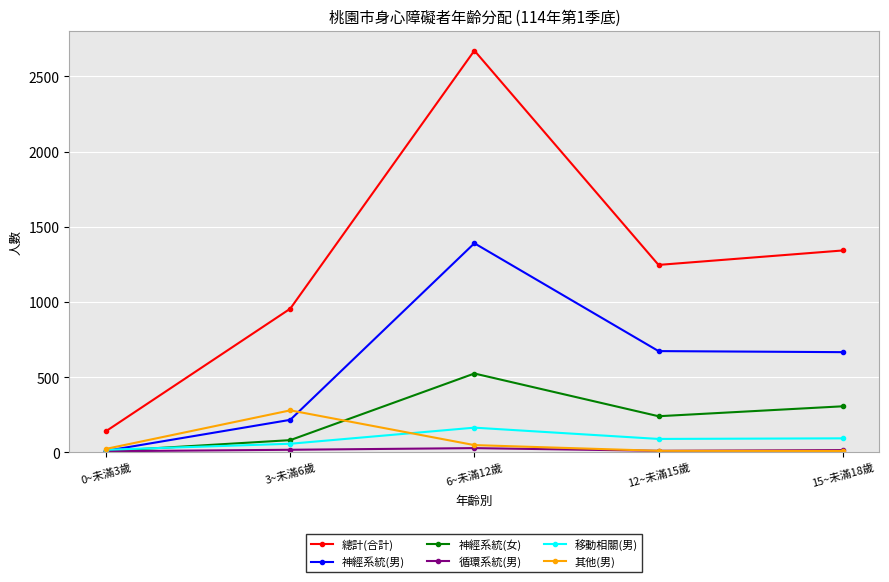

True or false: 總計(合計) and 其他(男) intersect in this chart.

False